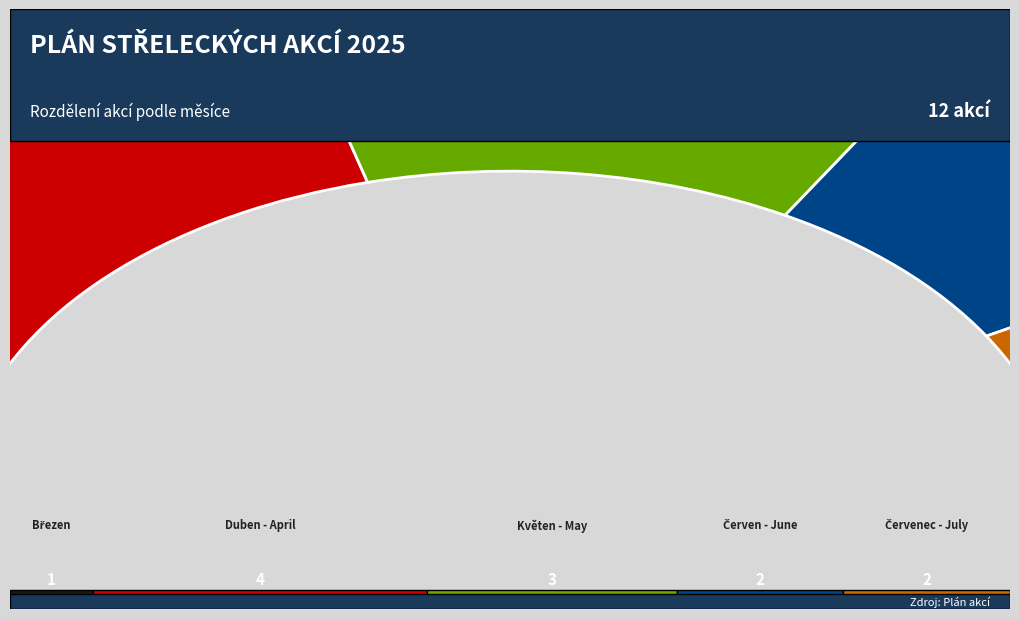

To the nearest percent, what is the difference between the largest and smallest slice percentages?

25%